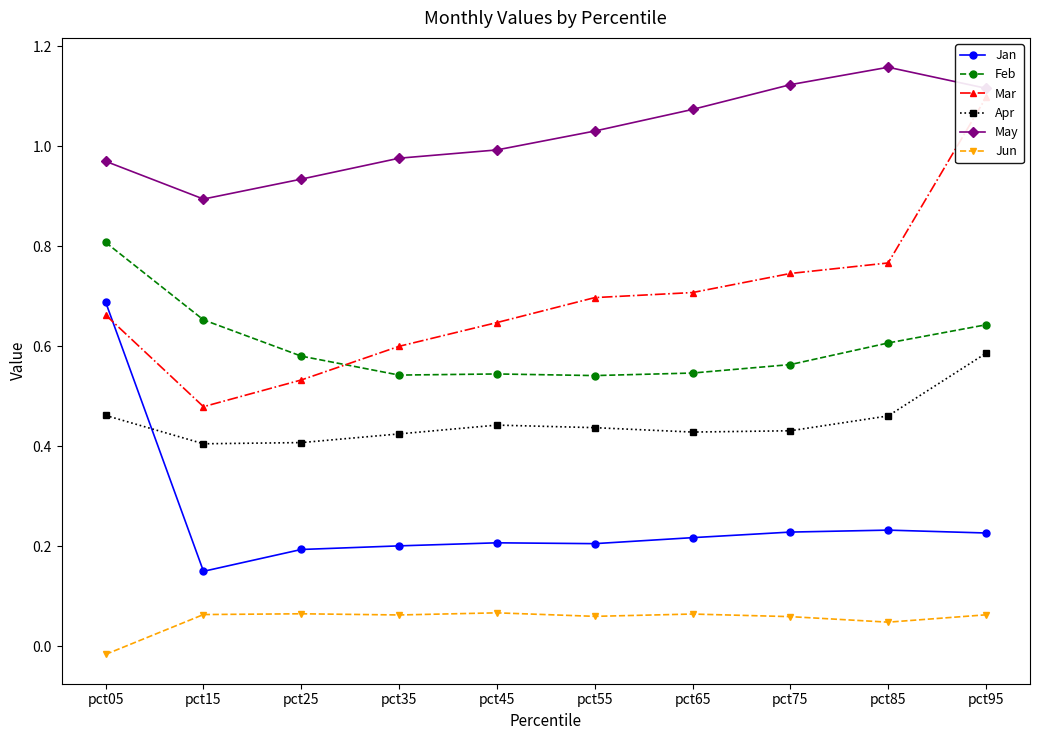

Rank the series at pct45 from highest to lowest value.

May, Mar, Feb, Apr, Jan, Jun